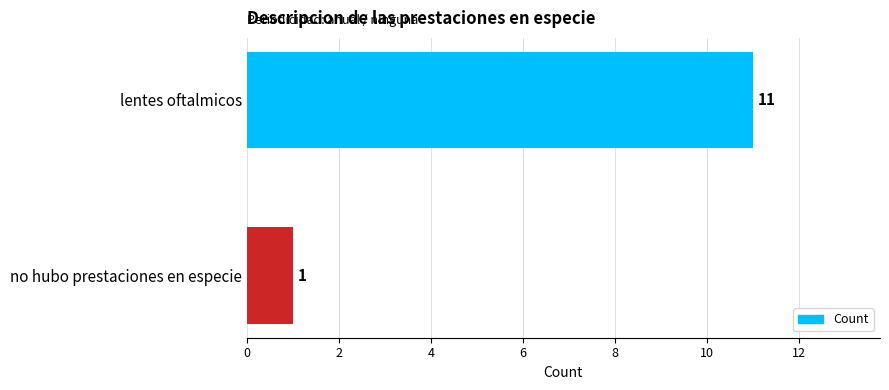

How many values are between 1 and 11?

2